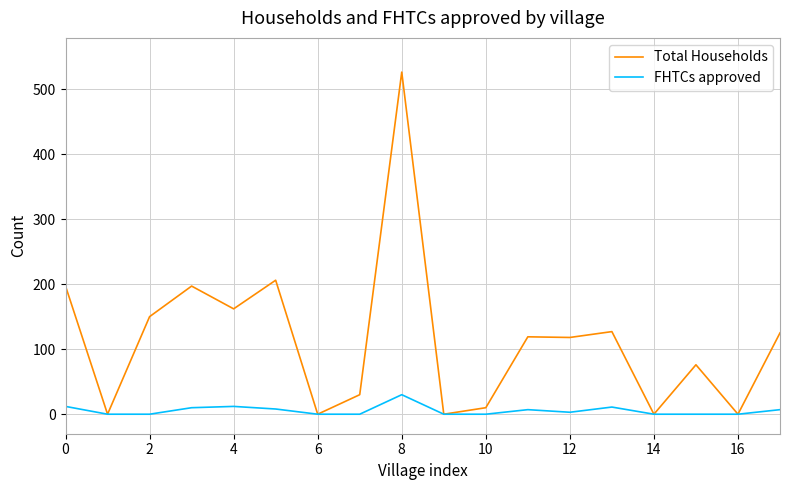

Which series has the largest range (max minus min)?

Total Households